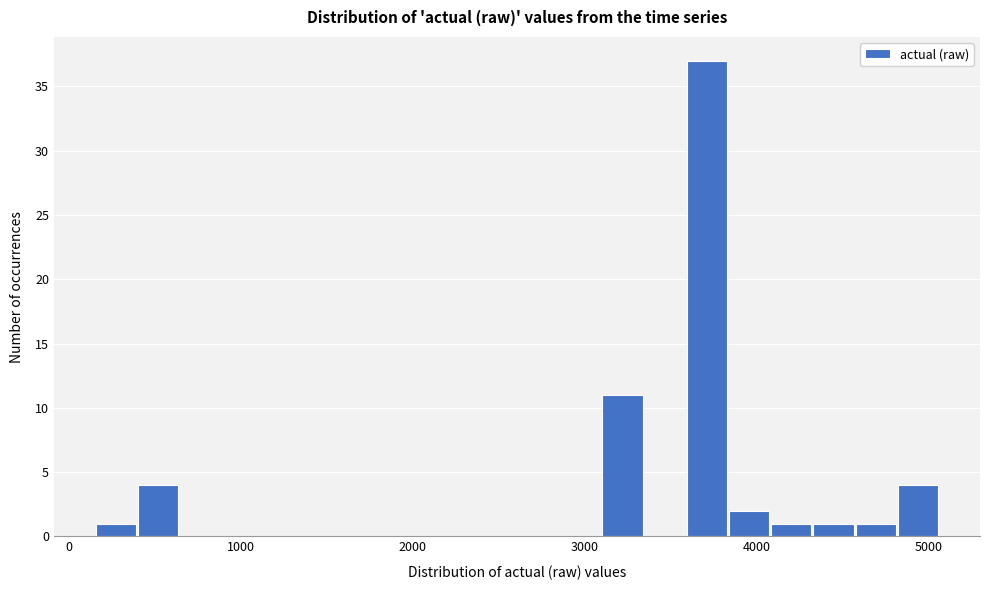

Read against the x-axis, roughly where is the centre of the tallest bar?

3700